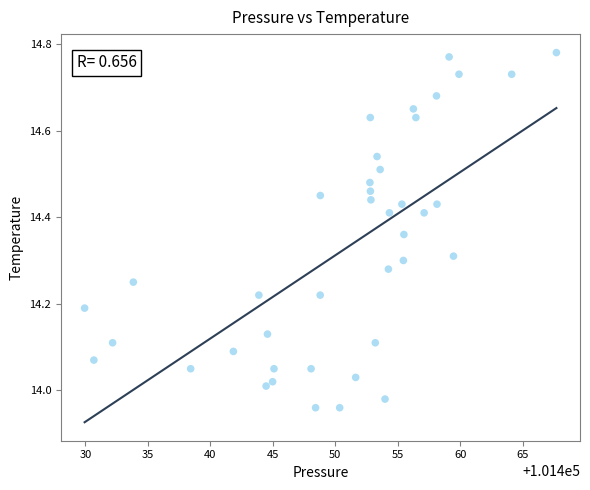

What is the range of Y values (max minus min)?

0.8